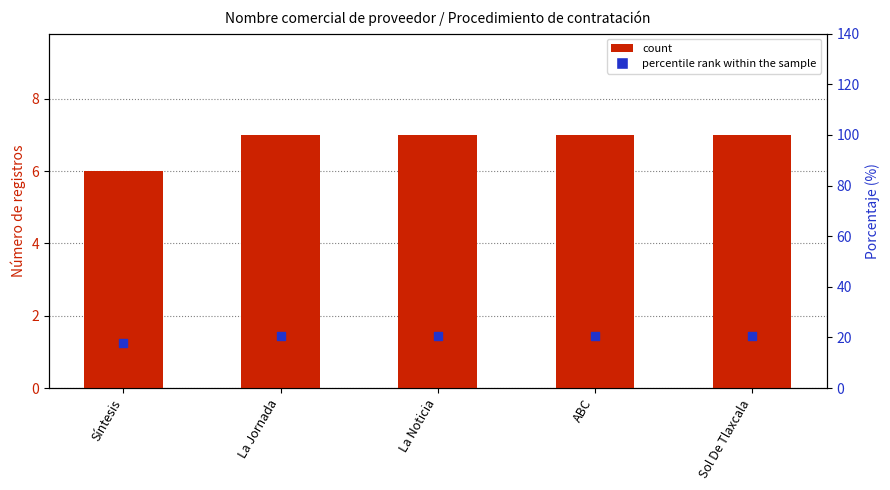

At which category is the sum across all series the highest?

La Jornada